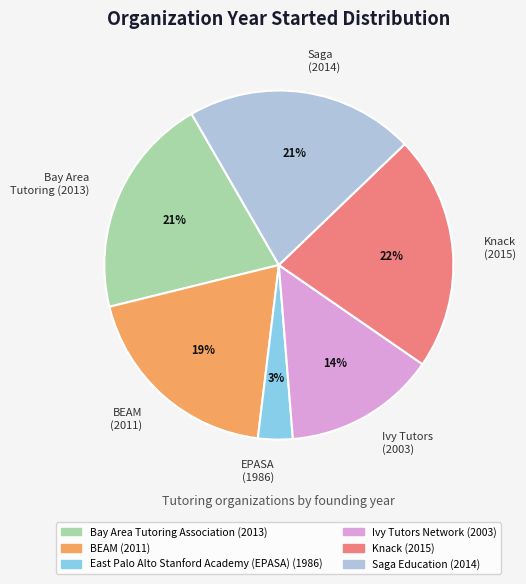

Is it true that Saga (2014) is 21% of the pie?

True